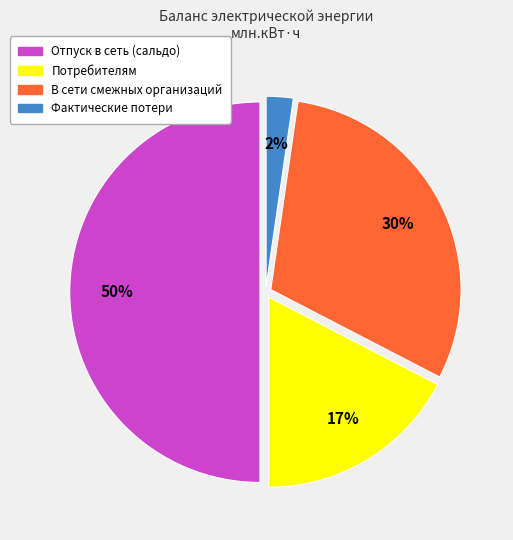

To the nearest percent, what is the difference between the В сети смежных организаций and Фактические потери slice percentages?

28%